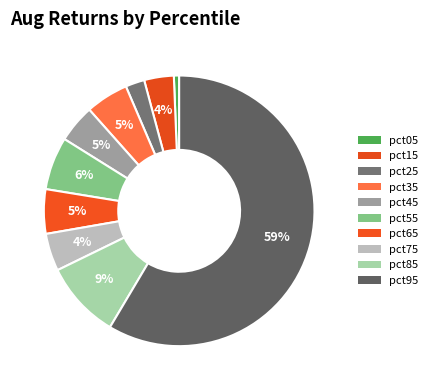

Count the number of slices in the pie.

10